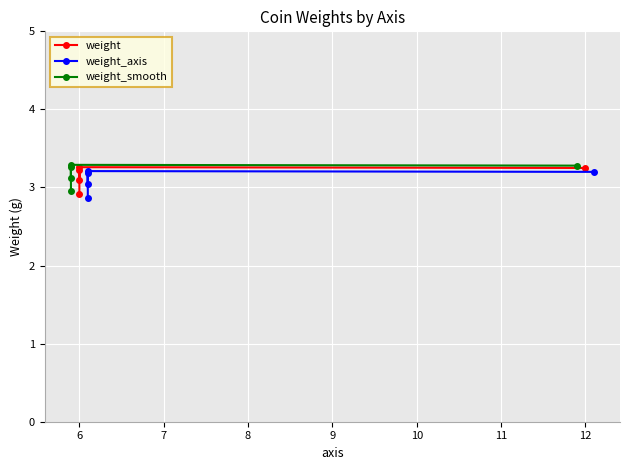

Rank the series by their average value, from highest to lowest.

weight_smooth, weight, weight_axis